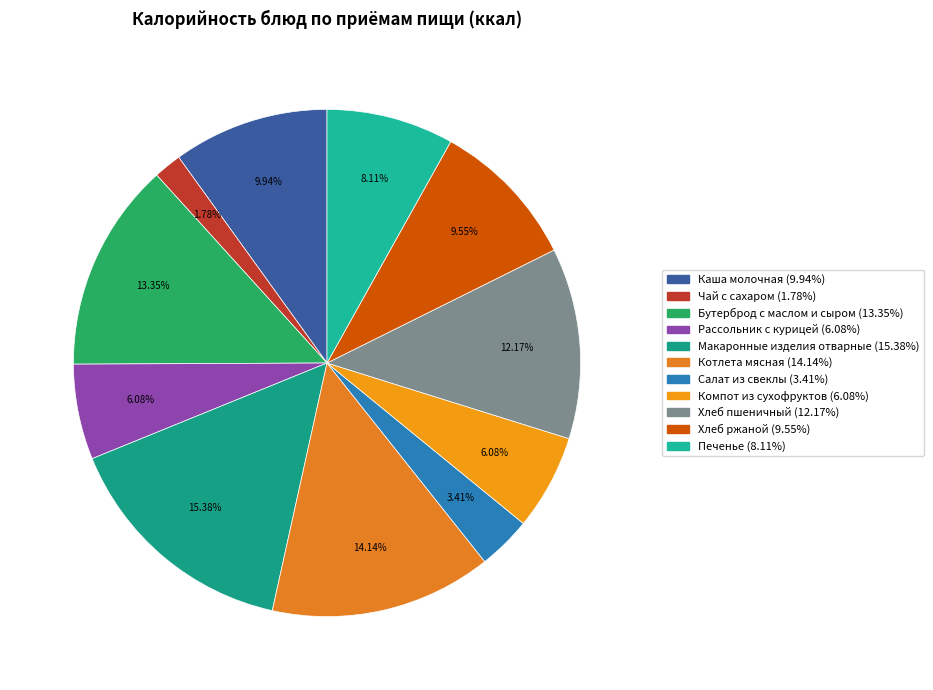

Which slice is the smallest?

Чай с сахаром